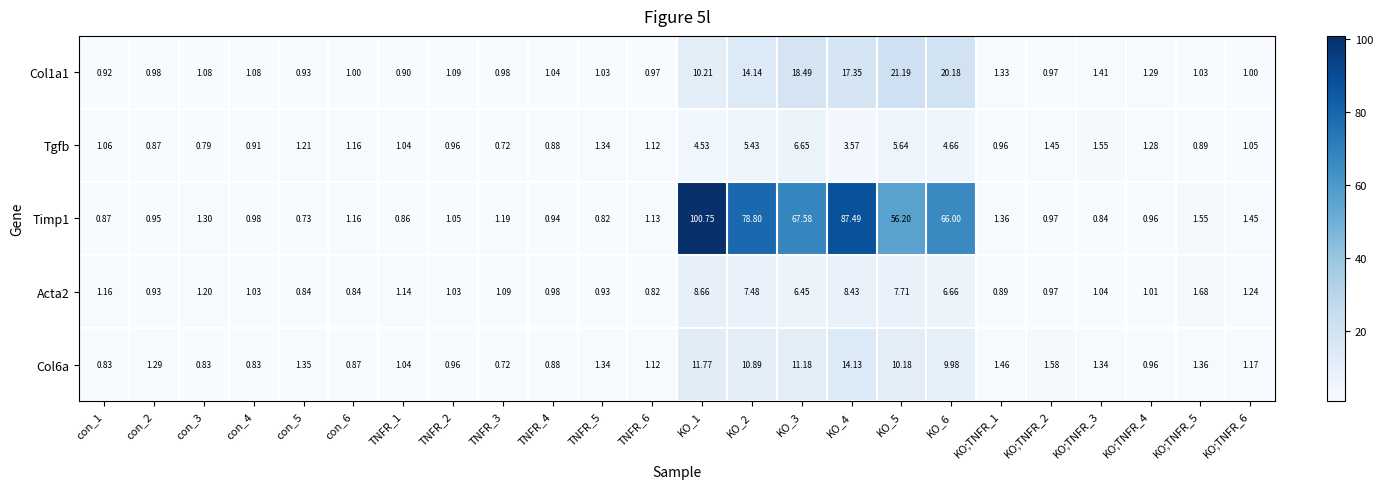

Is the value of Tgfb at KO_5 greater than the value of Acta2 at KO_1?

No